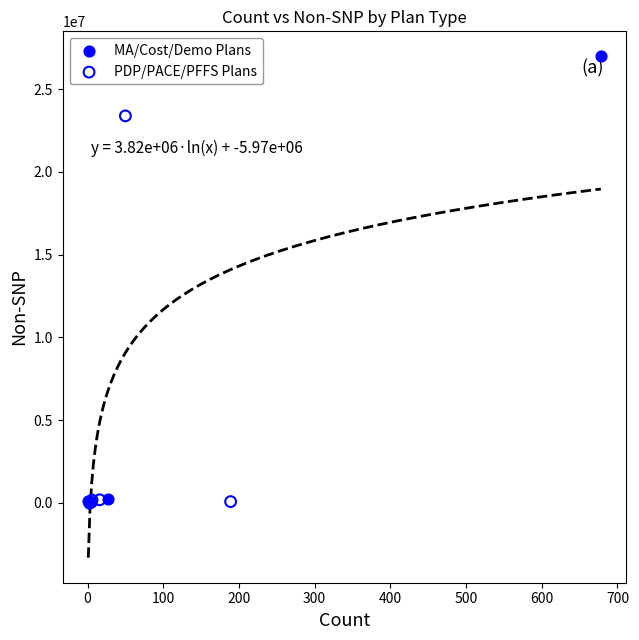

Which series reaches the maximum Y coordinate?

MA/Cost/Demo Plans